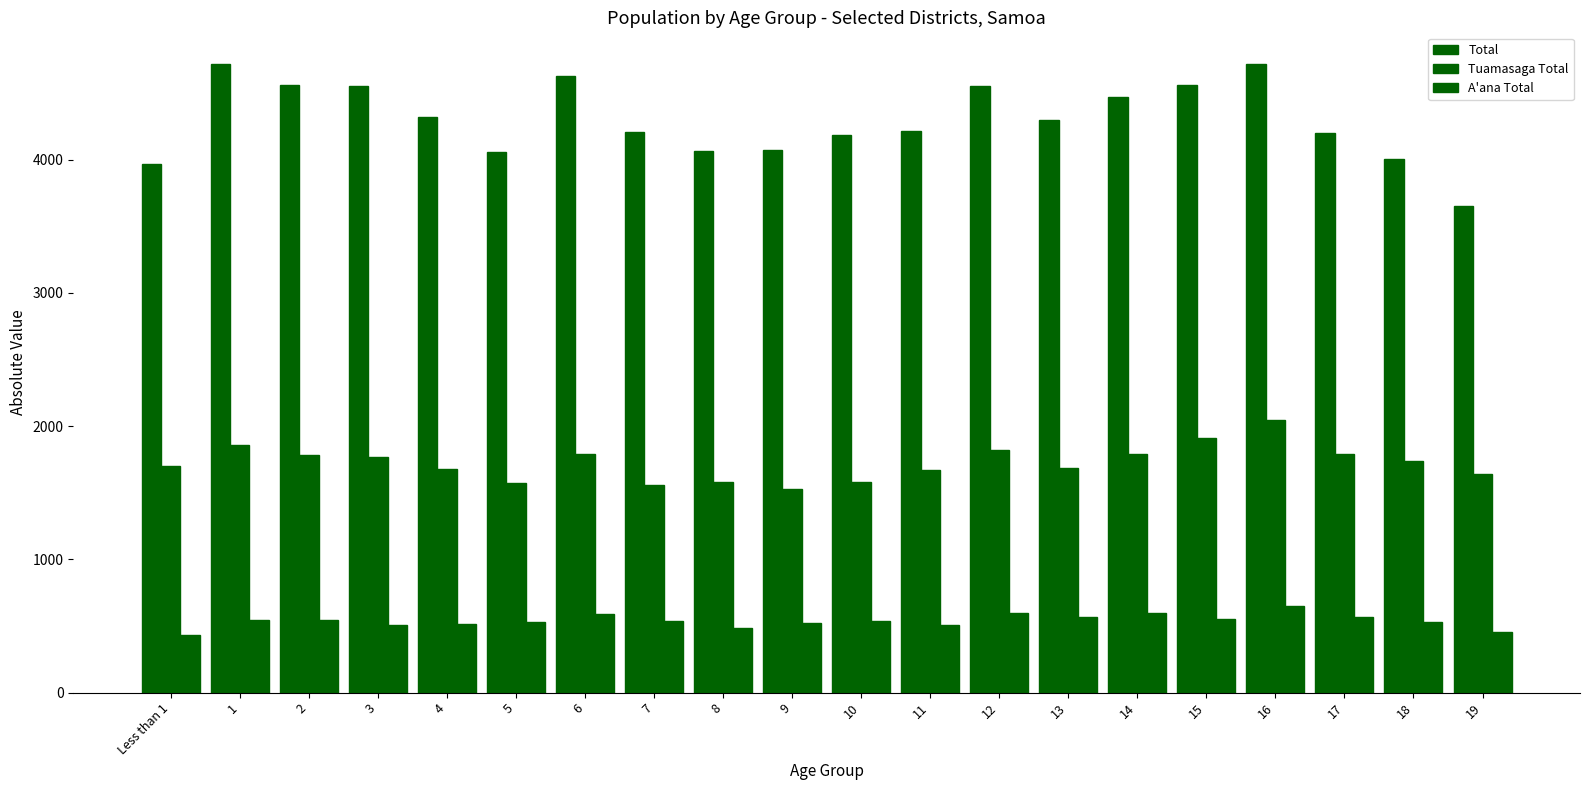

Reading right to left, what are all the values shown in this chart?

Total: 3651	4008	4196	4719	4561	4471	4295	4549	4214	4184	4072	4064	4205	4624	4058	4316	4555	4559	4715	3964
Tuamasaga Total: 1644	1742	1789	2045	1909	1793	1687	1819	1674	1580	1525	1580	1557	1788	1576	1681	1767	1782	1856	1698
A'ana Total: 456	528	567	649	554	602	571	599	506	541	527	486	536	591	533	513	510	548	548	436